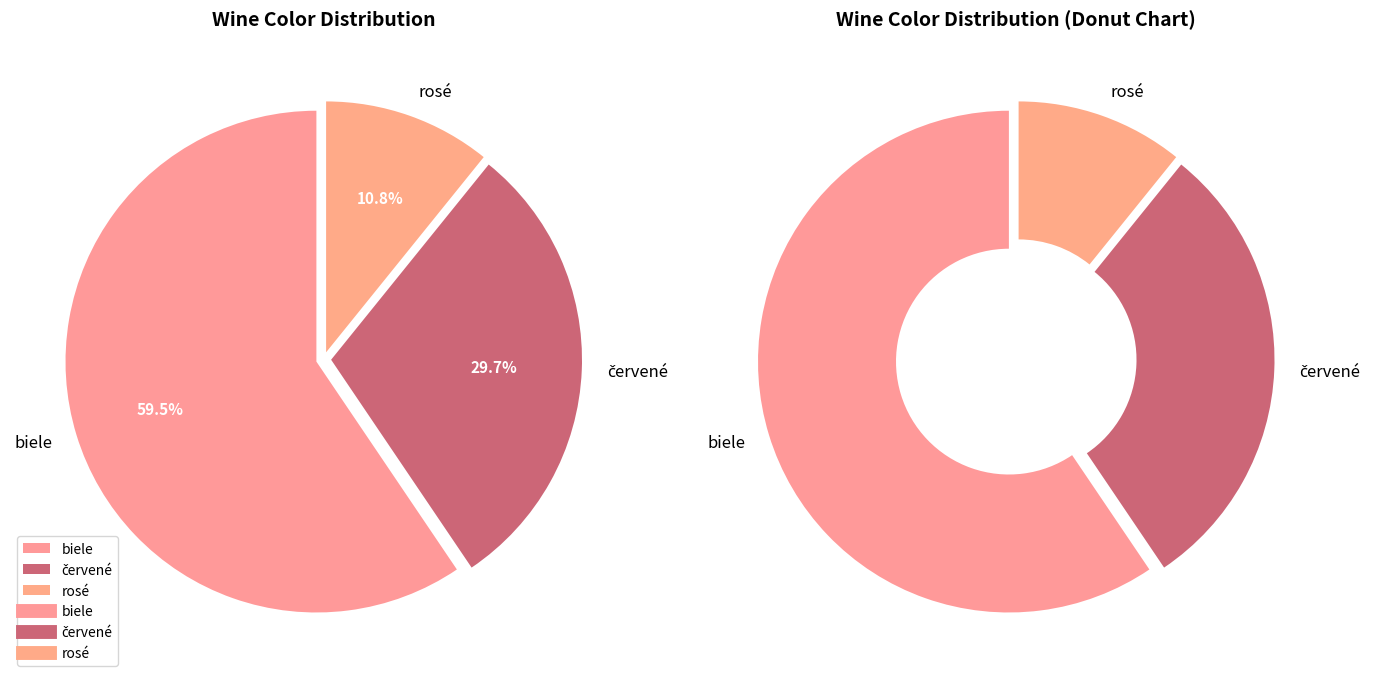

Which slice represents more than half of the pie?

biele